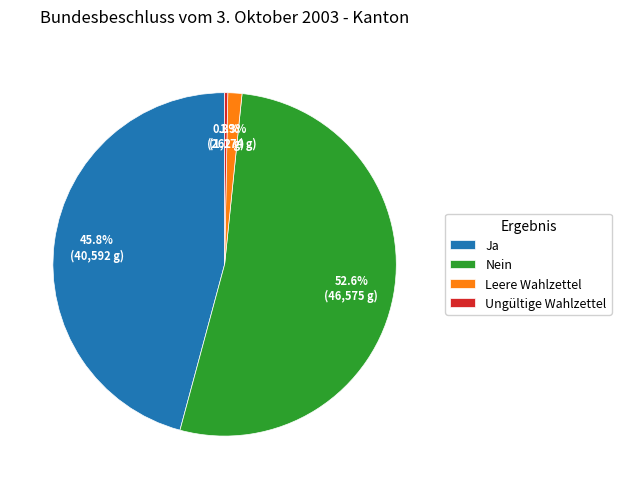

Does Leere Wahlzettel represent more than half of the total?

No